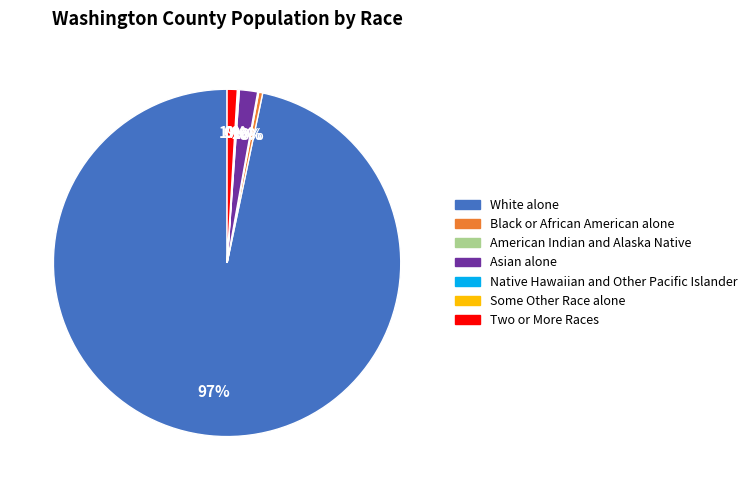

Between Asian alone and Two or More Races, which is larger?

Asian alone